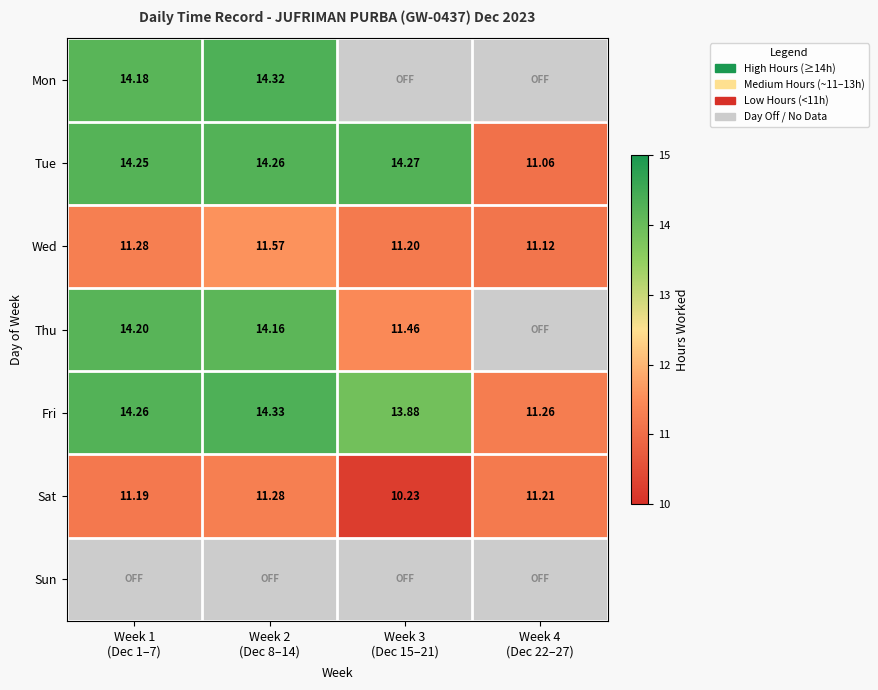

Is the value of Sat at Week 1 (Dec 1–7) greater than the value of Wed at Week 3 (Dec 15–21)?

No